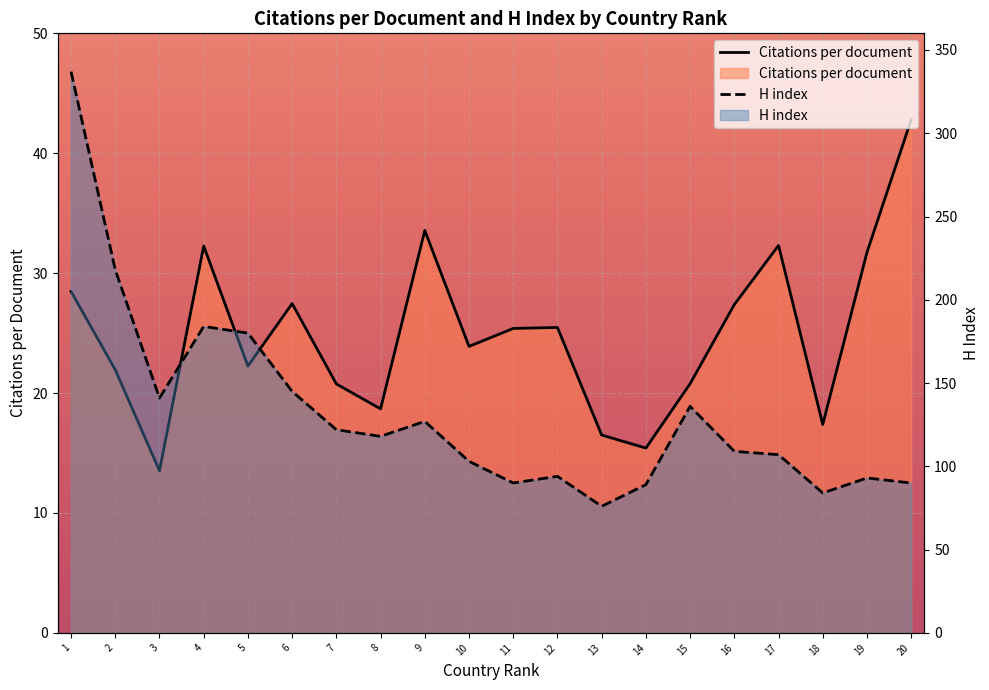

In Citations per document, how many points are higher than both neighbors (excluding endpoints)?

5